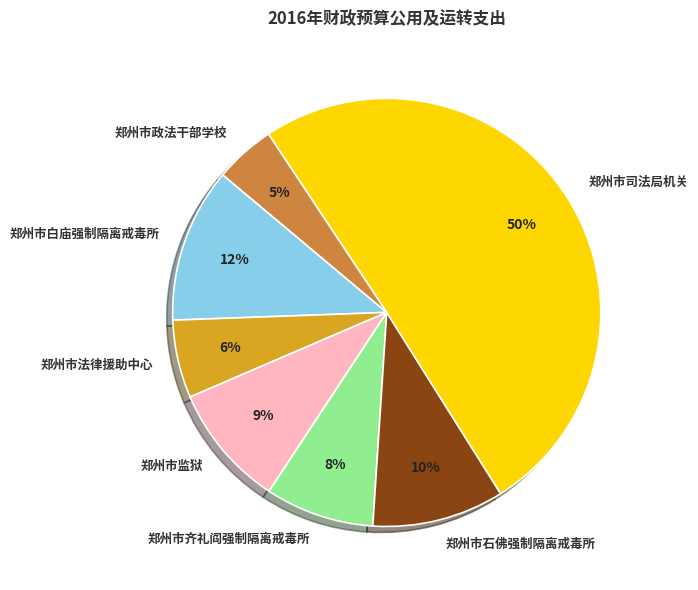

Do 郑州市政法干部学校 and 郑州市司法局机关 together represent more than half of the pie?

Yes